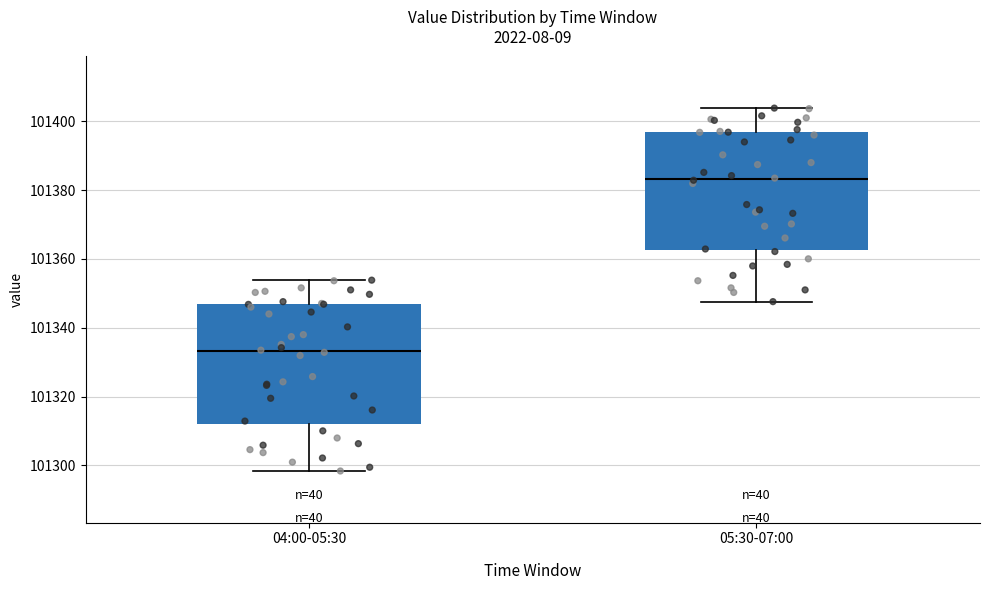

Reading left to right, transcribe this box plot: for each box, give where its median line is, the range the box spans, and where its two whiskers end, as read against the y-axis. The values are not printed on the chart, so give them approximately, as read against the axis.

04:00-05:30: median 101334, box 101312 to 101346, whiskers 101298 to 101354
05:30-07:00: median 101384, box 101362 to 101396, whiskers 101348 to 101404